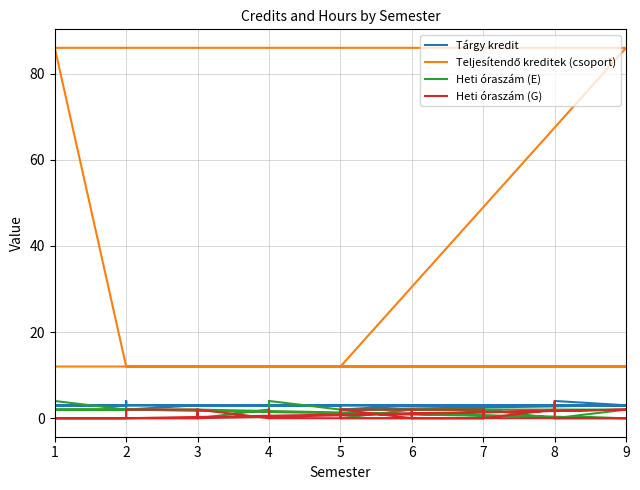

How many positive values does the Heti óraszám (G) series have?

16